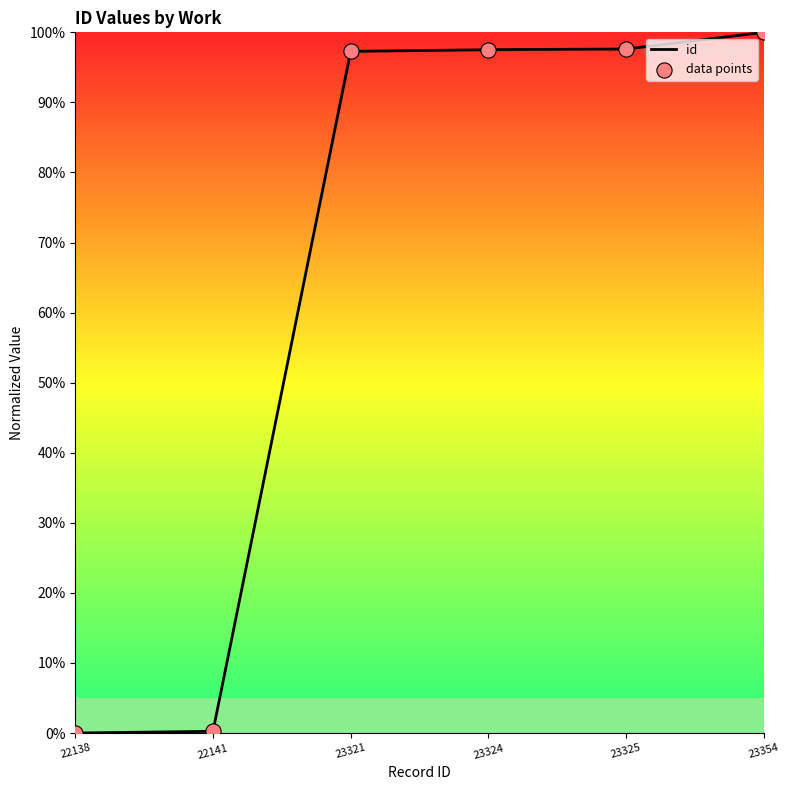

What is the highest value of the id series?

100.0